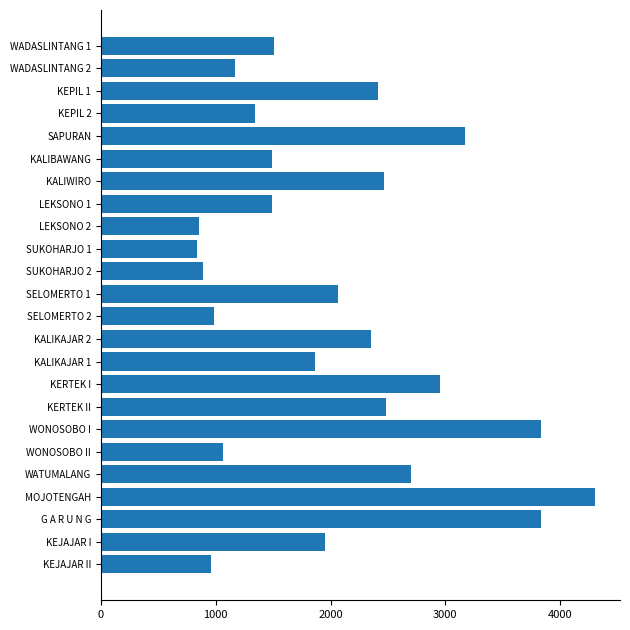

What is the value of the 14th bar from the top?

2355